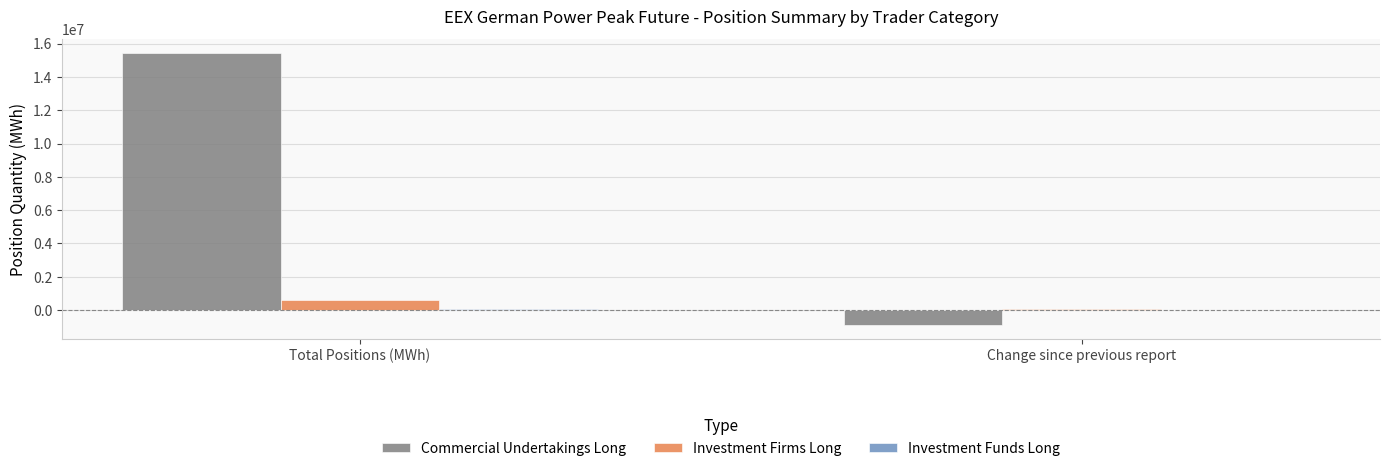

Which category has the highest value in the Commercial Undertakings Long series?

Total Positions (MWh)